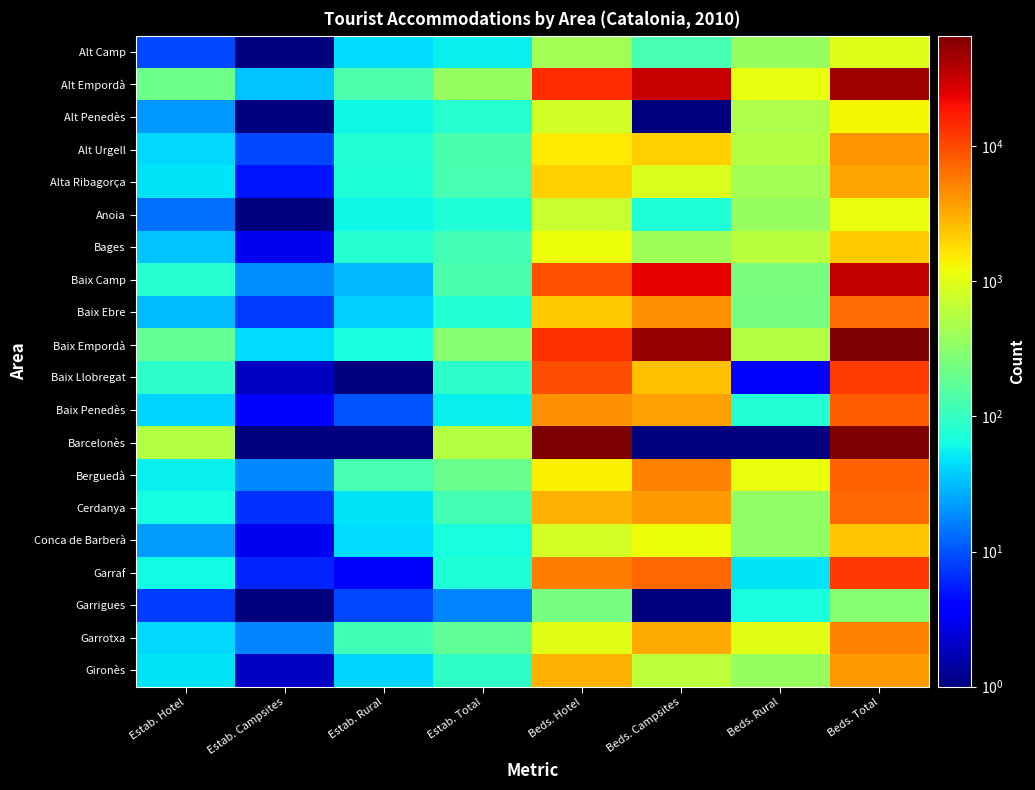

At how many categories does at least one series exceed 22307?

3